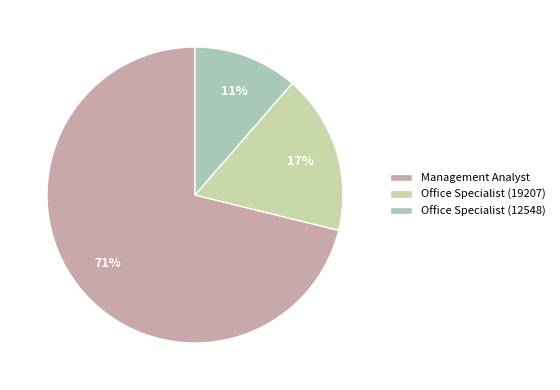

Is it true that Office Specialist (19207) is 17% of the pie?

True